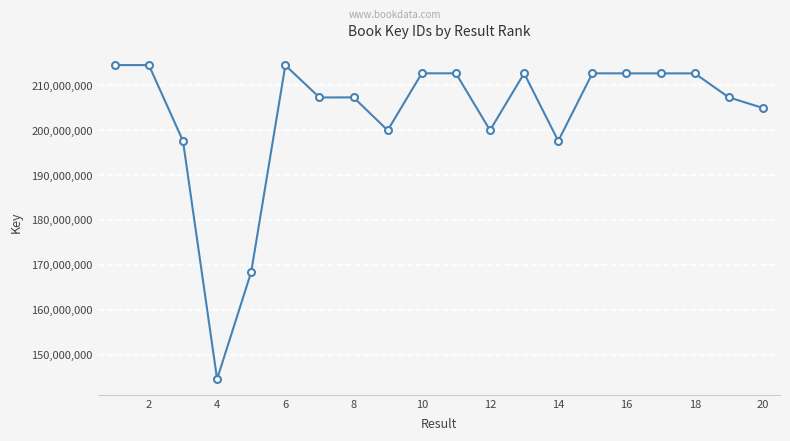

What is the value of the 20th point from the left?

204927776